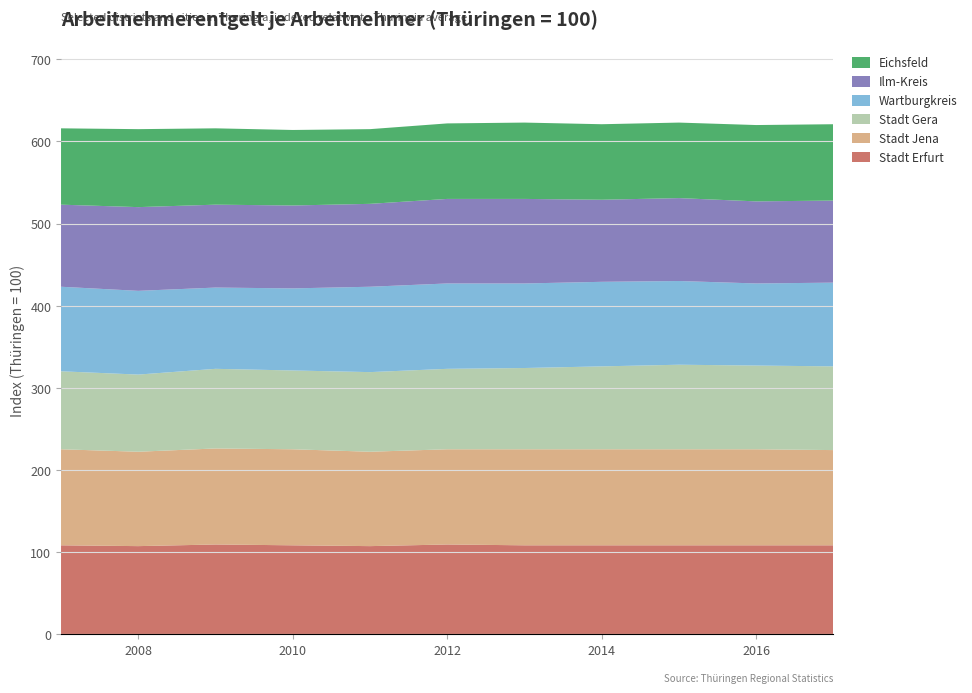

Reading left to right, list all the values displayed in this chart.

Stadt Erfurt: 2007=108	2008=107	2009=109	2010=108	2011=107	2012=109	2013=108	2014=108	2015=108	2016=108	2017=108
Stadt Jena: 2007=117	2008=115	2009=117	2010=117	2011=115	2012=116	2013=117	2014=117	2015=117	2016=117	2017=116
Stadt Gera: 2007=95	2008=94	2009=97	2010=96	2011=97	2012=98	2013=99	2014=101	2015=103	2016=102	2017=102
Wartburgkreis: 2007=103	2008=102	2009=99	2010=100	2011=104	2012=104	2013=103	2014=103	2015=102	2016=100	2017=102
Ilm-Kreis: 2007=100	2008=102	2009=101	2010=101	2011=101	2012=103	2013=103	2014=100	2015=101	2016=100	2017=100
Eichsfeld: 2007=93	2008=95	2009=93	2010=92	2011=91	2012=92	2013=93	2014=92	2015=92	2016=93	2017=93